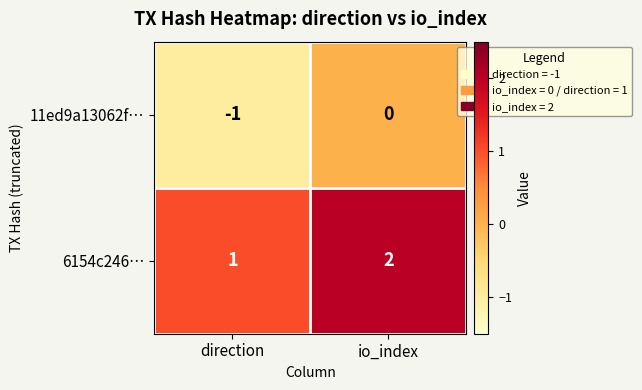

Rank the series at direction from highest to lowest value.

6154c246…, 11ed9a13062f…